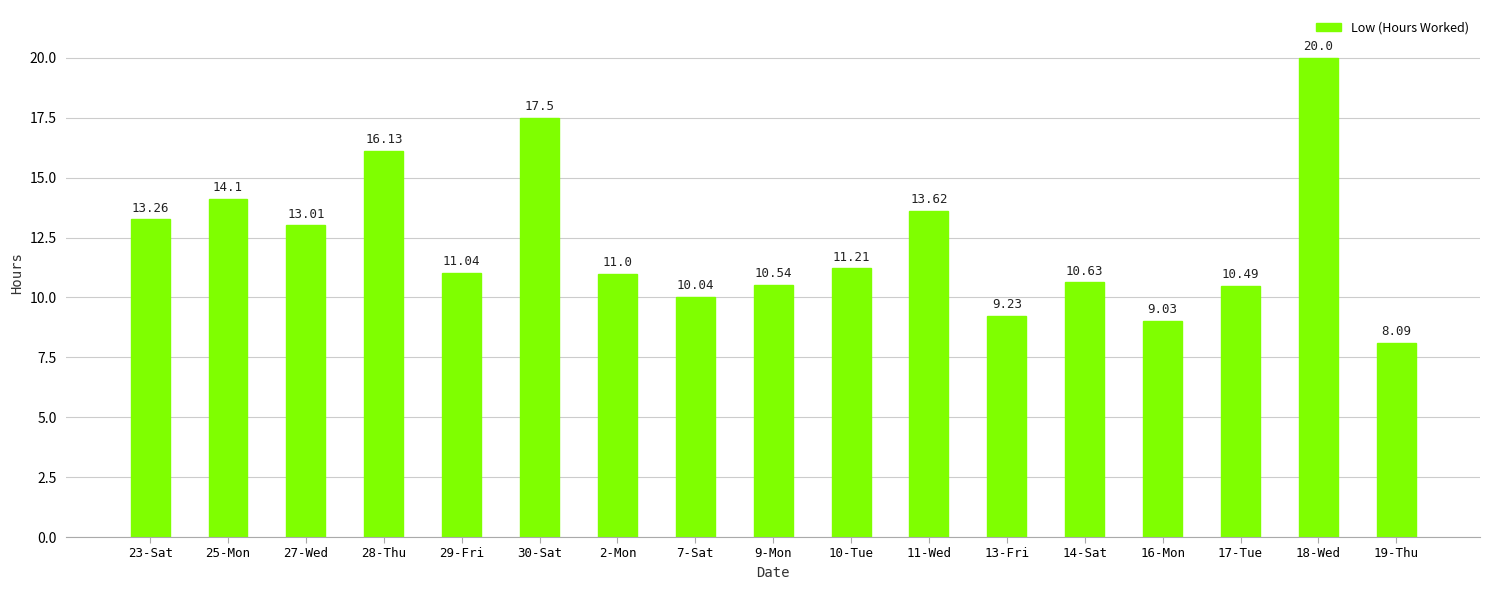

What is the difference between the maximum and minimum values?

11.9